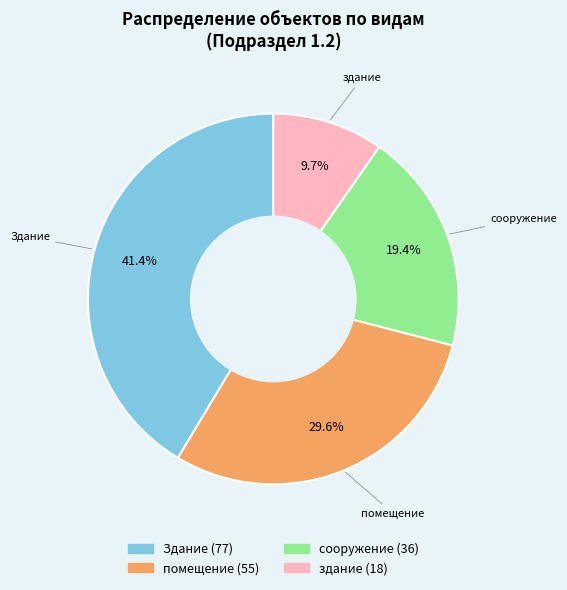

Which slice is the largest?

Здание